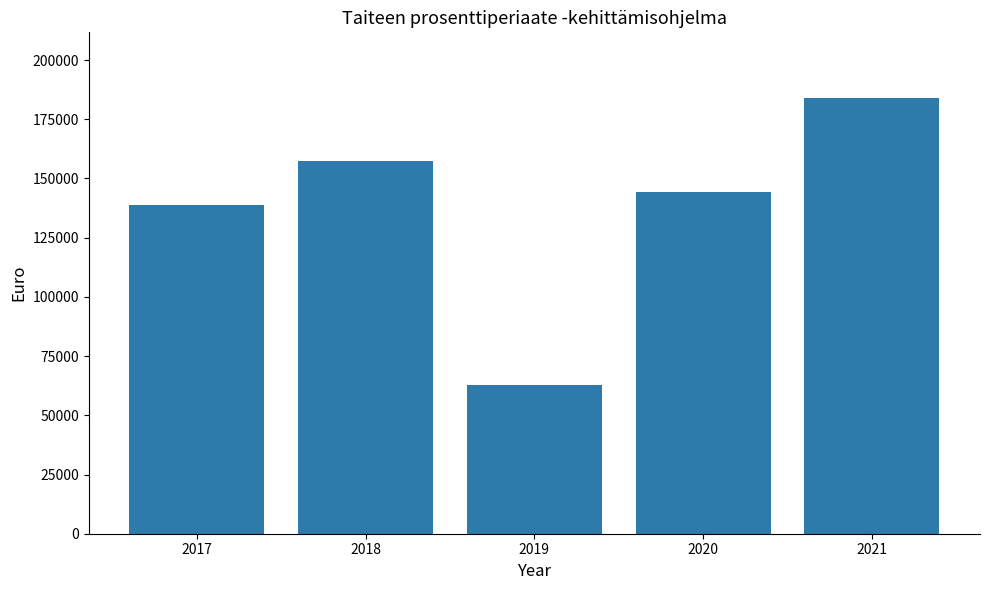

Approximately how many times larger is the value at 2018 compared to 2017?

1.1